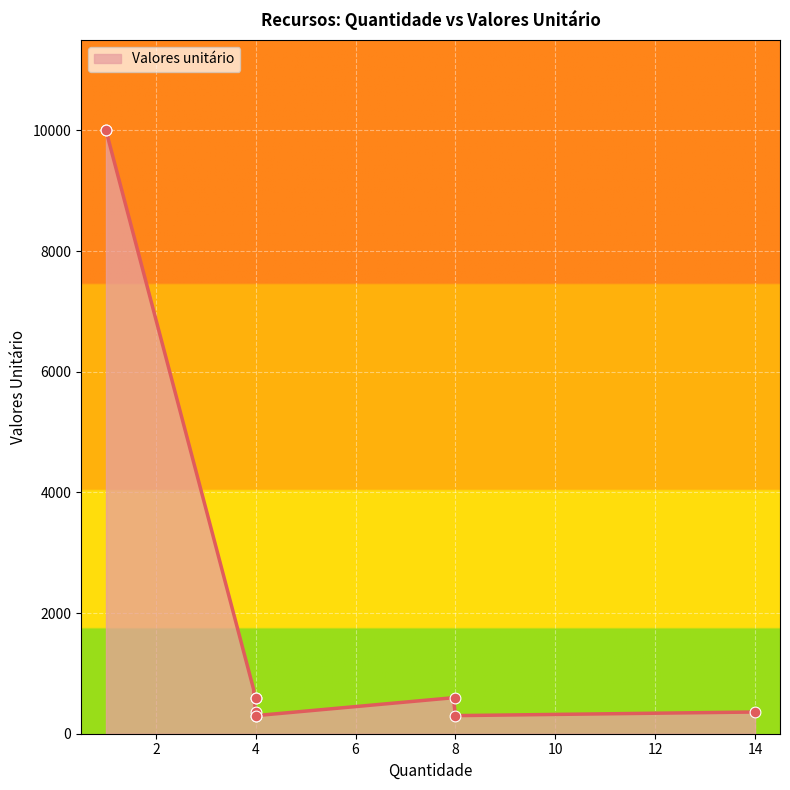

Approximately how many times larger is the value at 4 compared to 4?

2.0